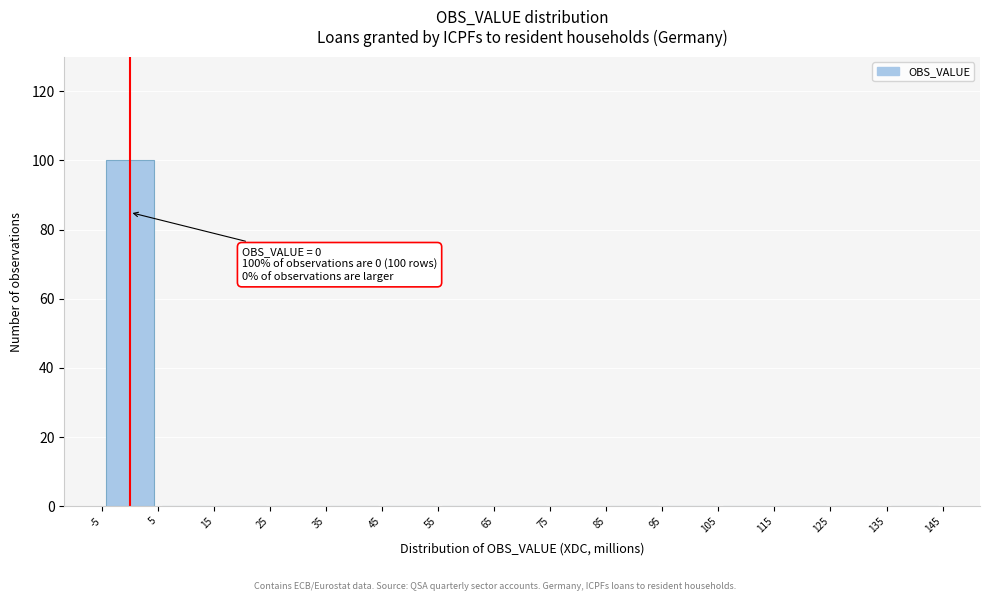

Over which range of the x-axis is the bar tallest?

-5 to 5